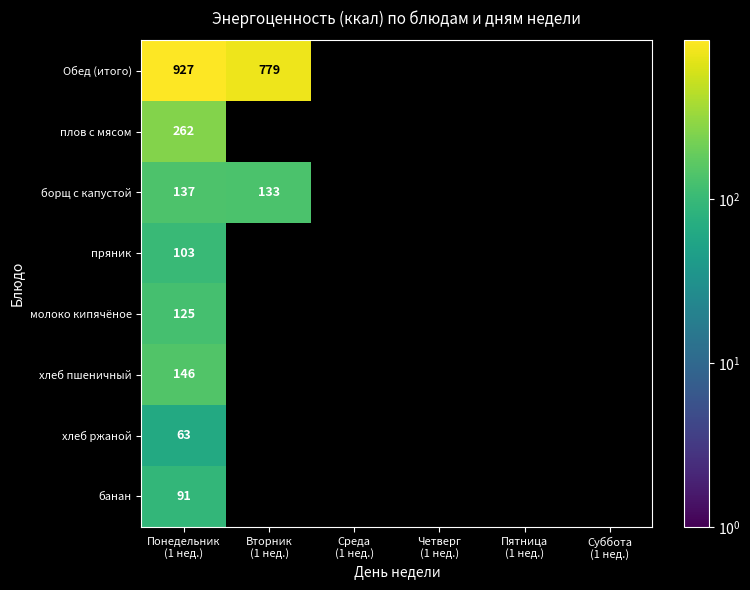

How many series are shown in this chart?

8